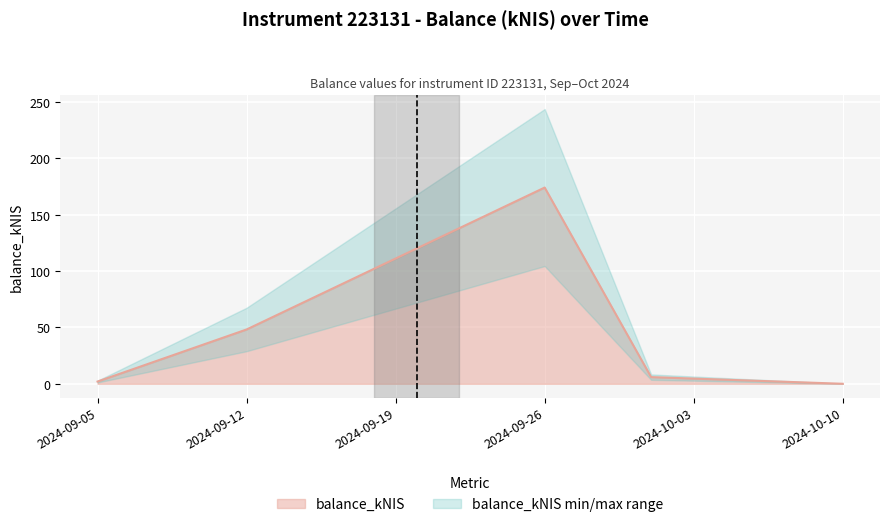

True or false: there are more than 1 points higher than both neighbors.

False